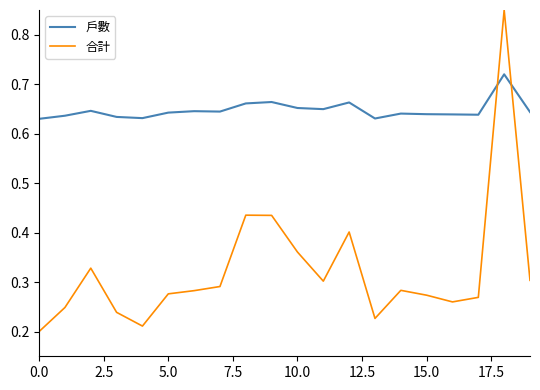

List the series in order of their peak value, lowest first.

戶數, 合計